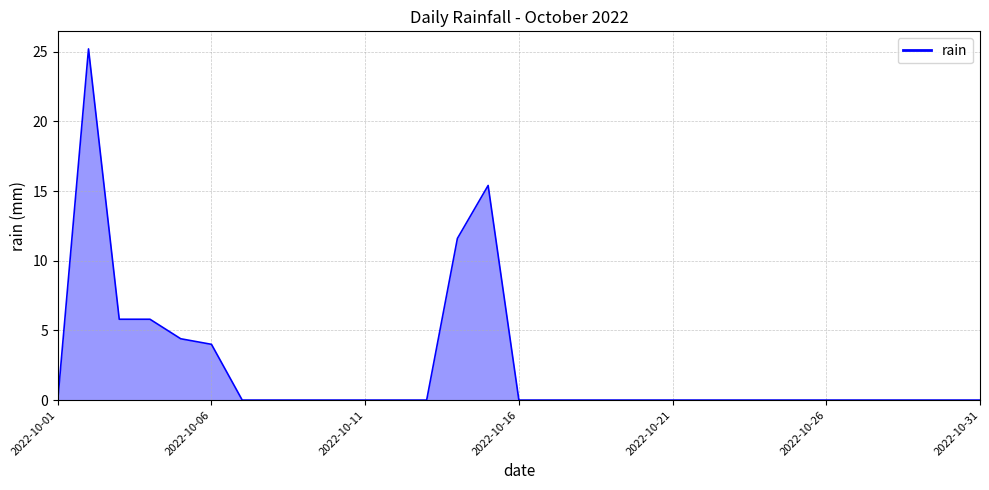

How many lines are shown in the chart?

1